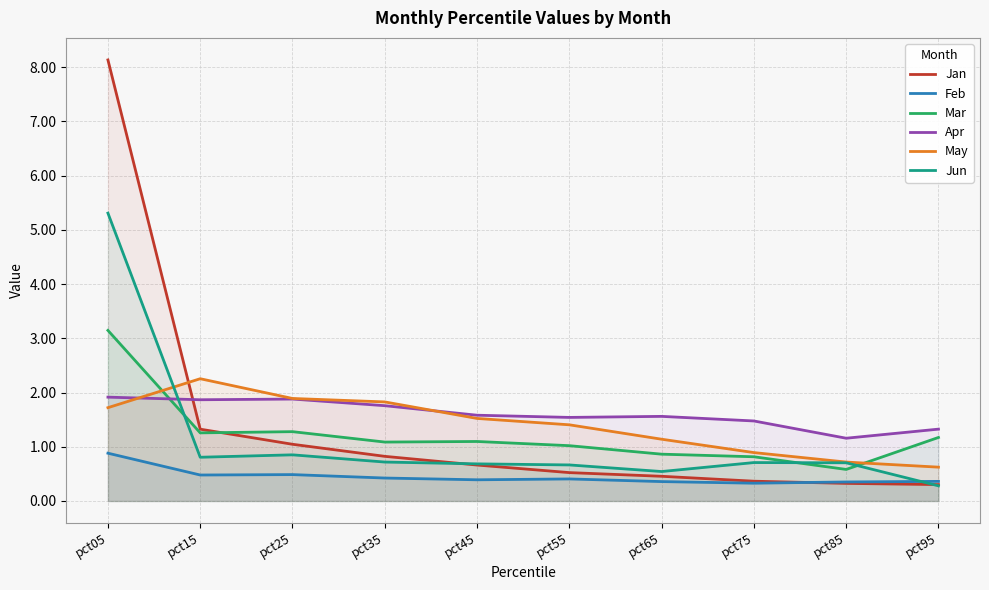

Where is Feb nearest to the value 0?

pct75